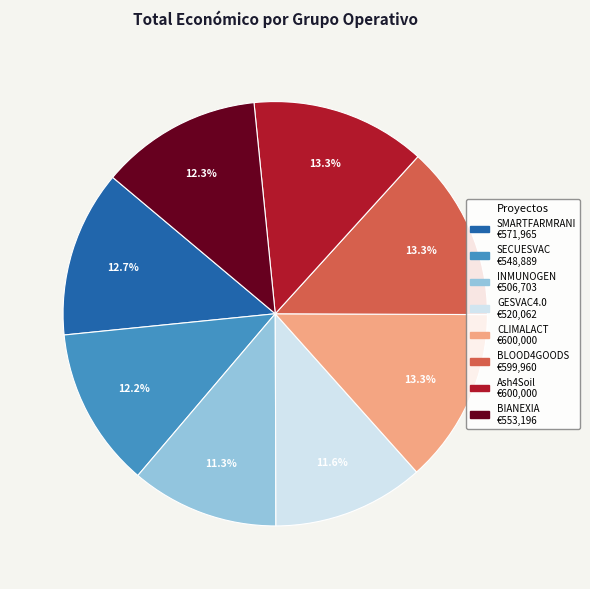

Is there a majority slice in this chart?

No